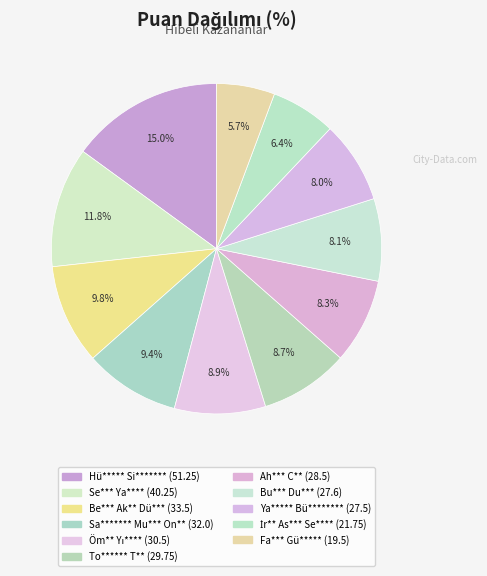

Between Bu*** Du*** and Öm** Yı****, which is larger?

Öm** Yı****